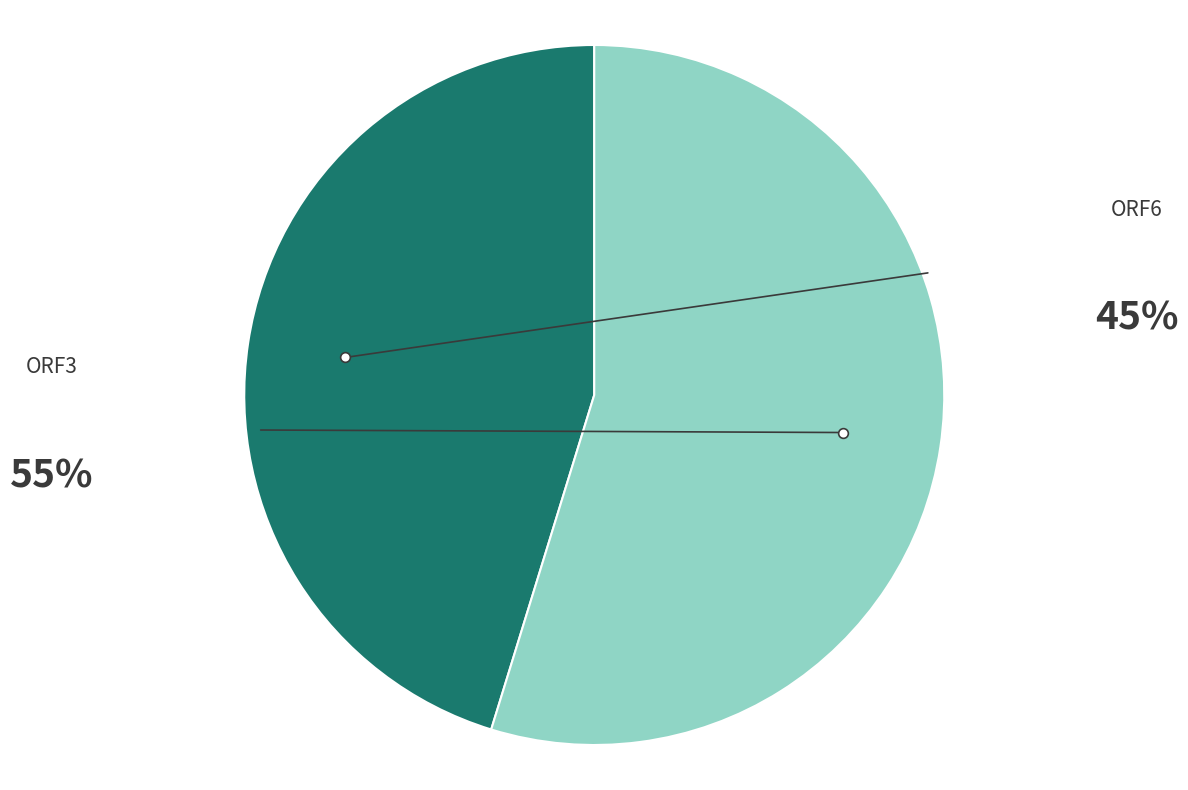

Is there a majority slice in this chart?

Yes